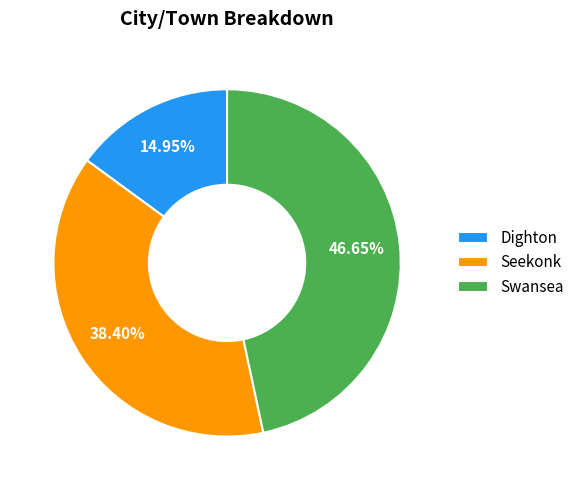

Is the sum of Seekonk and Dighton greater than half?

Yes